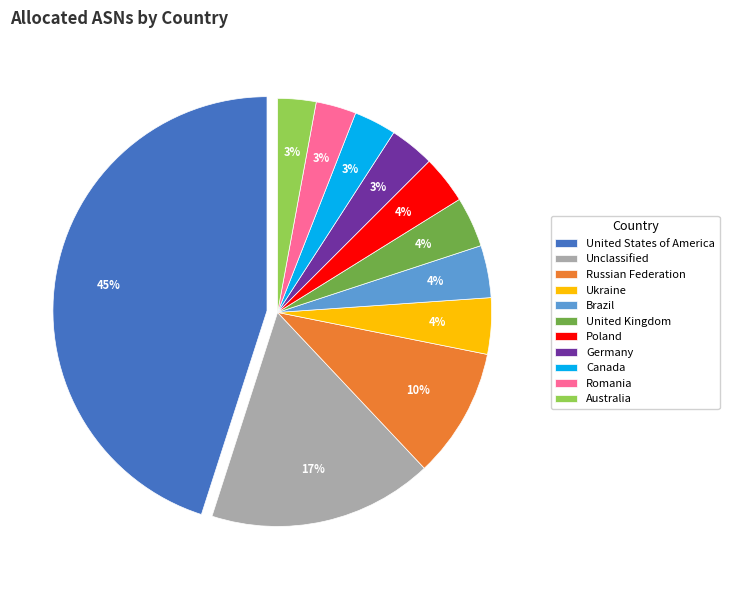

To the nearest percent, what portion does Germany represent?

3%